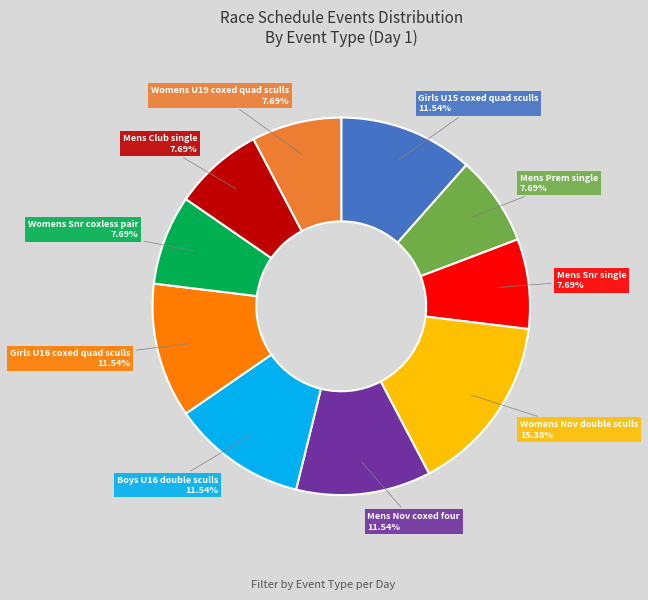

Does any single category account for the majority?

No